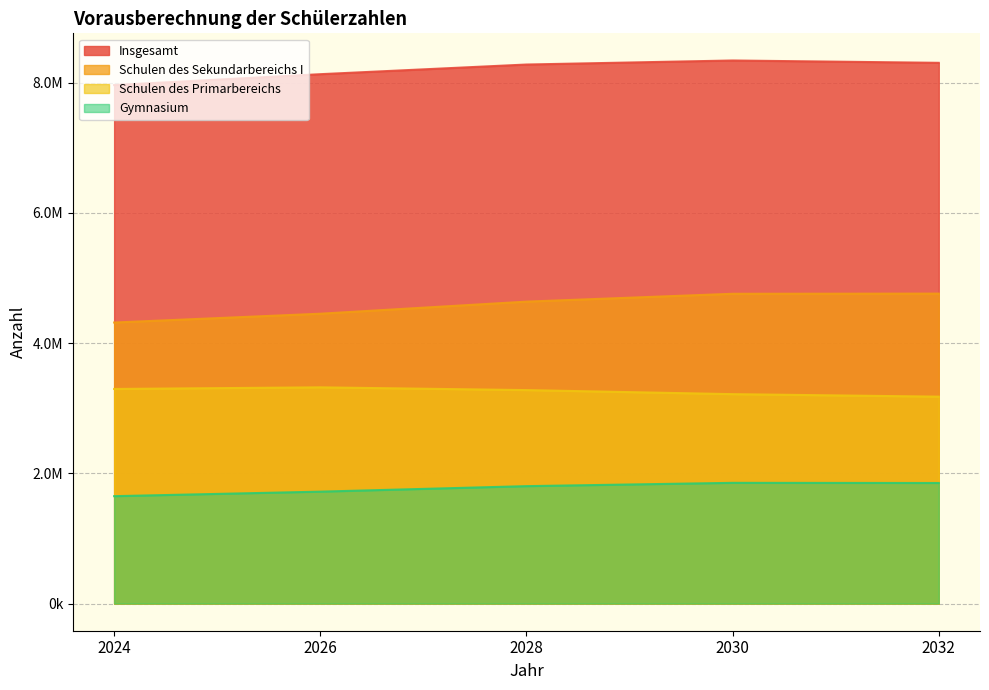

How many values in the Insgesamt series are below 8277399?

2